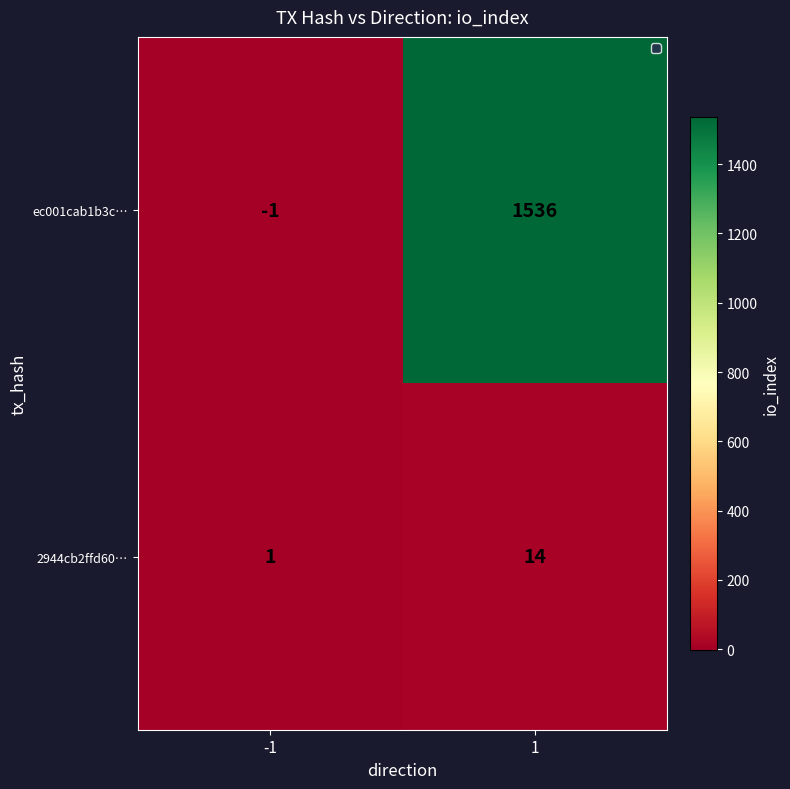

List the series in order of their peak value, lowest first.

2944cb2ffd60…, ec001cab1b3c…